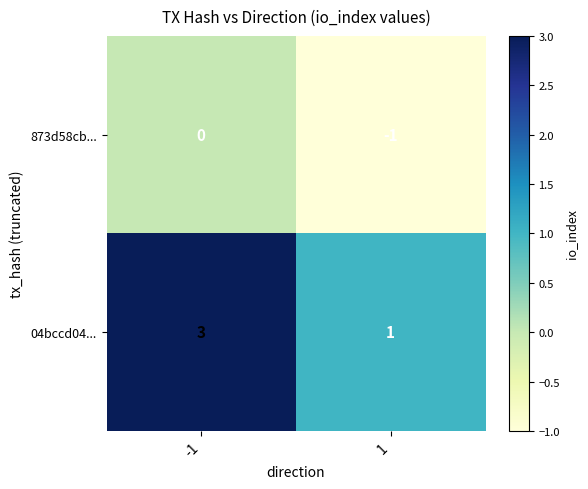

Is it true that 873d58cb... equals -1 at 1?

True